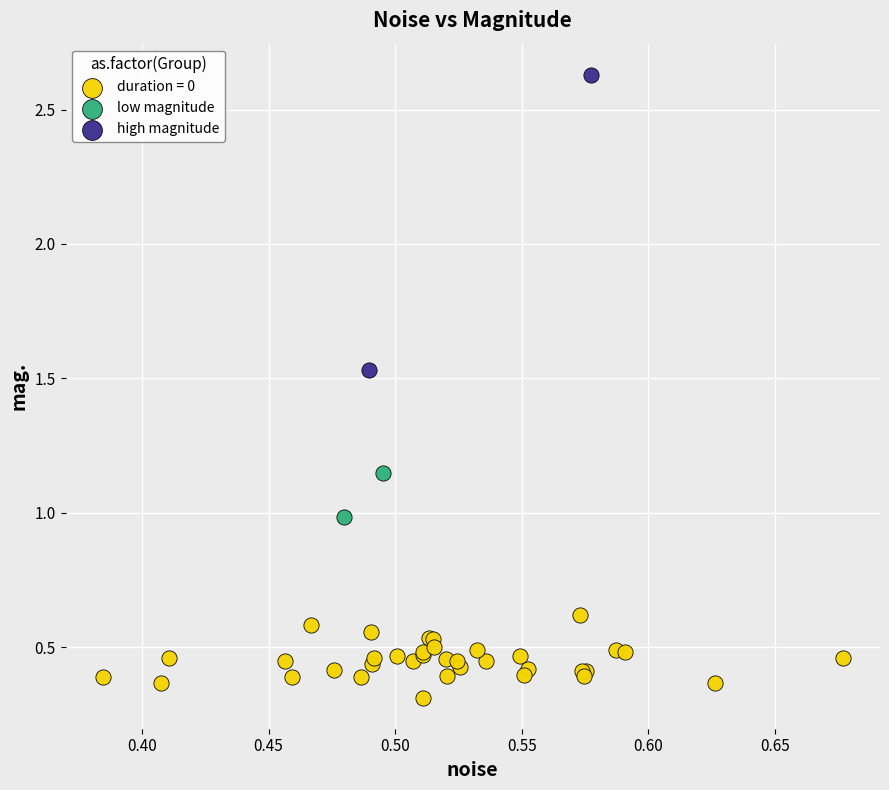

Which series has the widest spread of Y values?

high magnitude